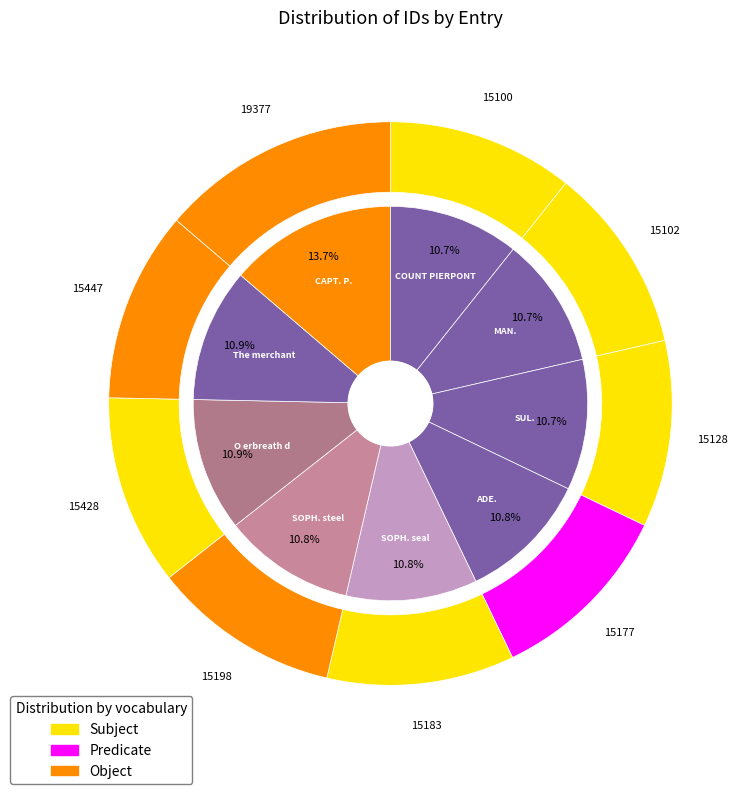

Do ADE. (15177) and The merchant (15447) together represent more than half of the pie?

No